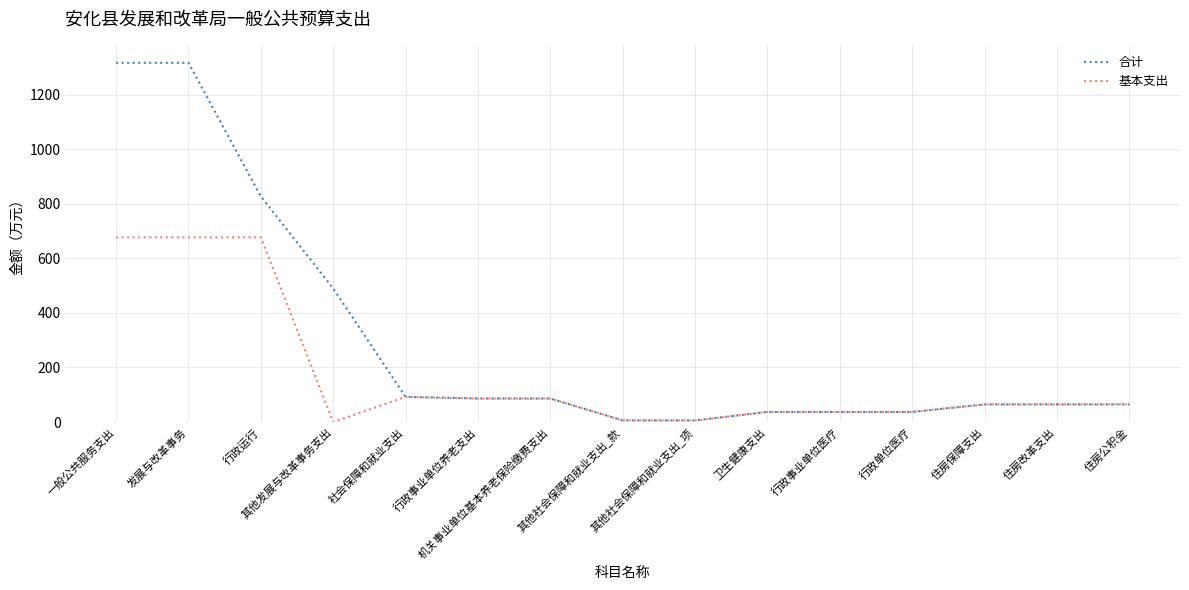

How many lines are shown in the chart?

2